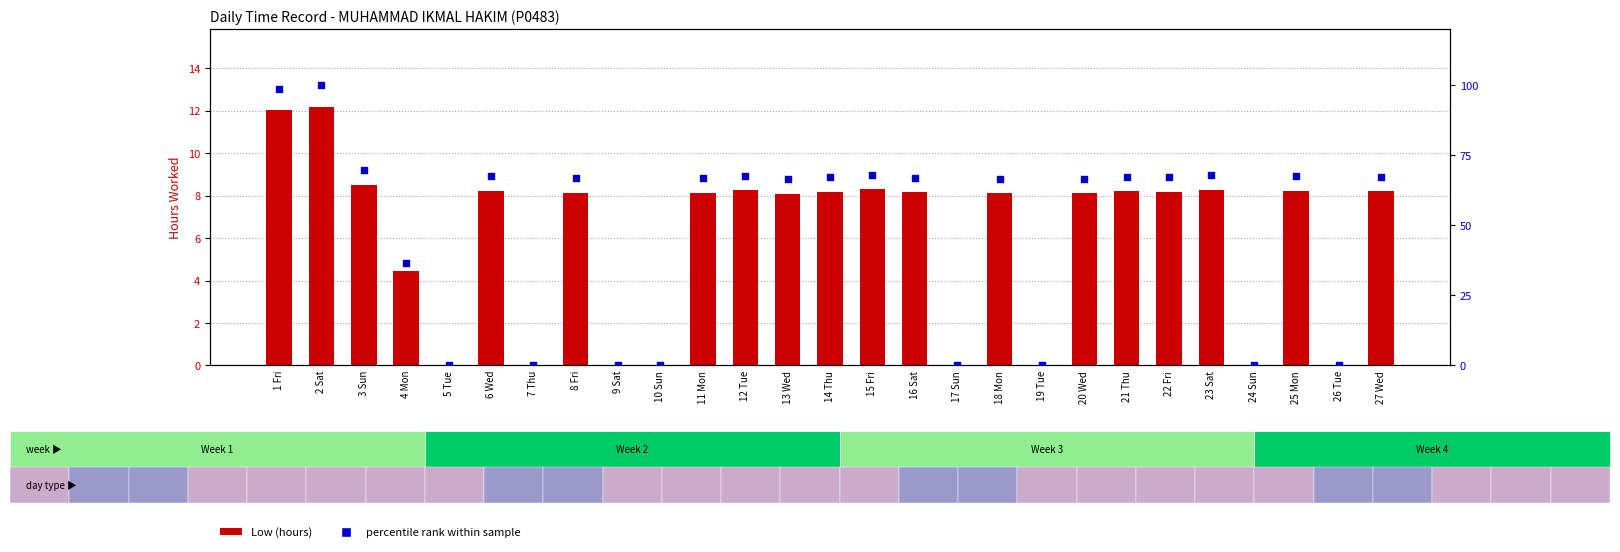

What is the total value across all series at 11 Mon?

75.0